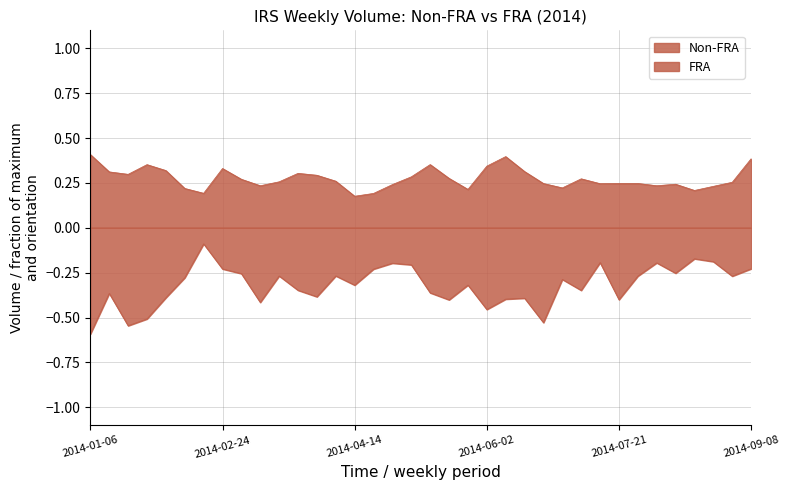

What position from the right is 2014-08-25?

3